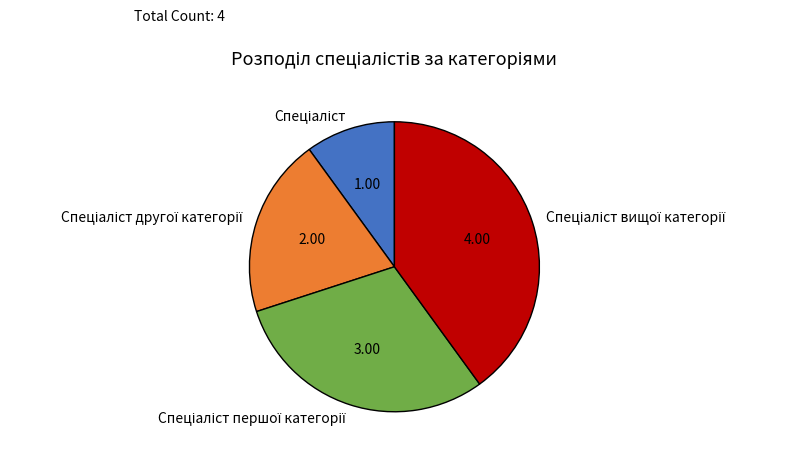

Is there a majority slice in this chart?

No